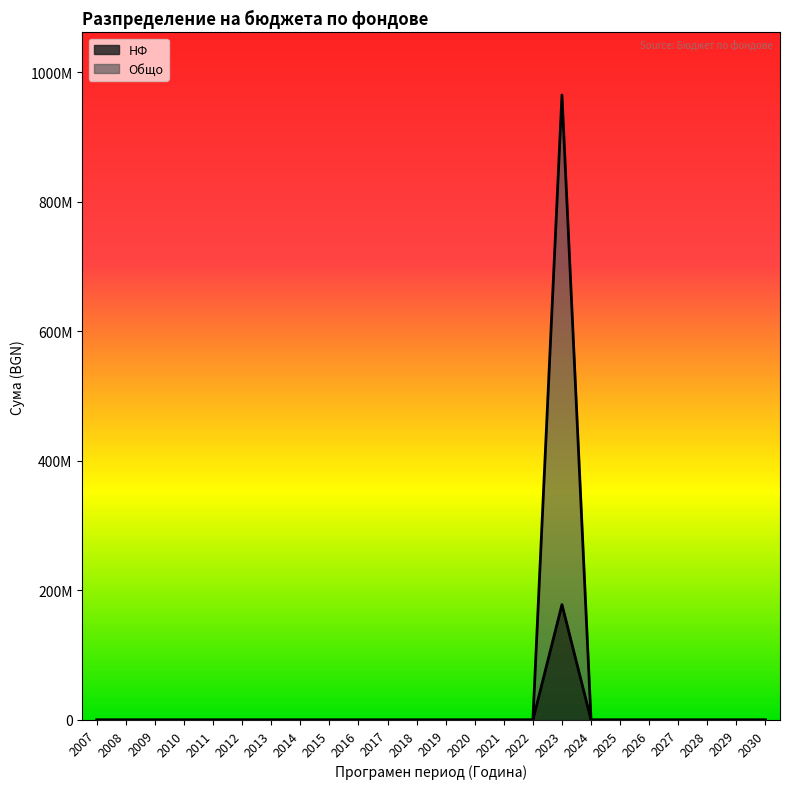

The НФ series shows 0 at 2020. True or false?

True